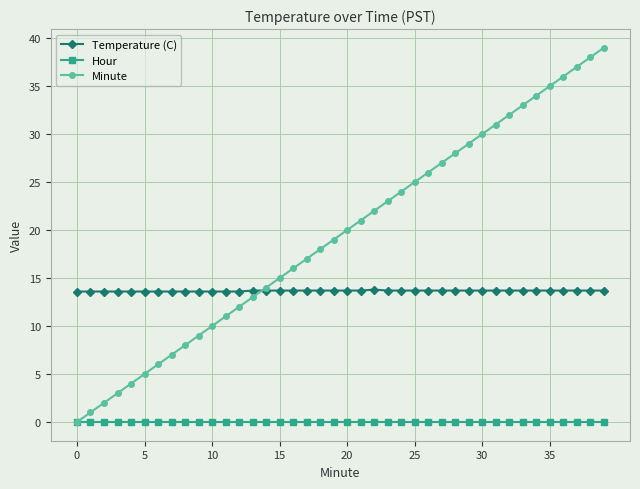

List the series in order of their peak value, lowest first.

Hour, Temperature (C), Minute